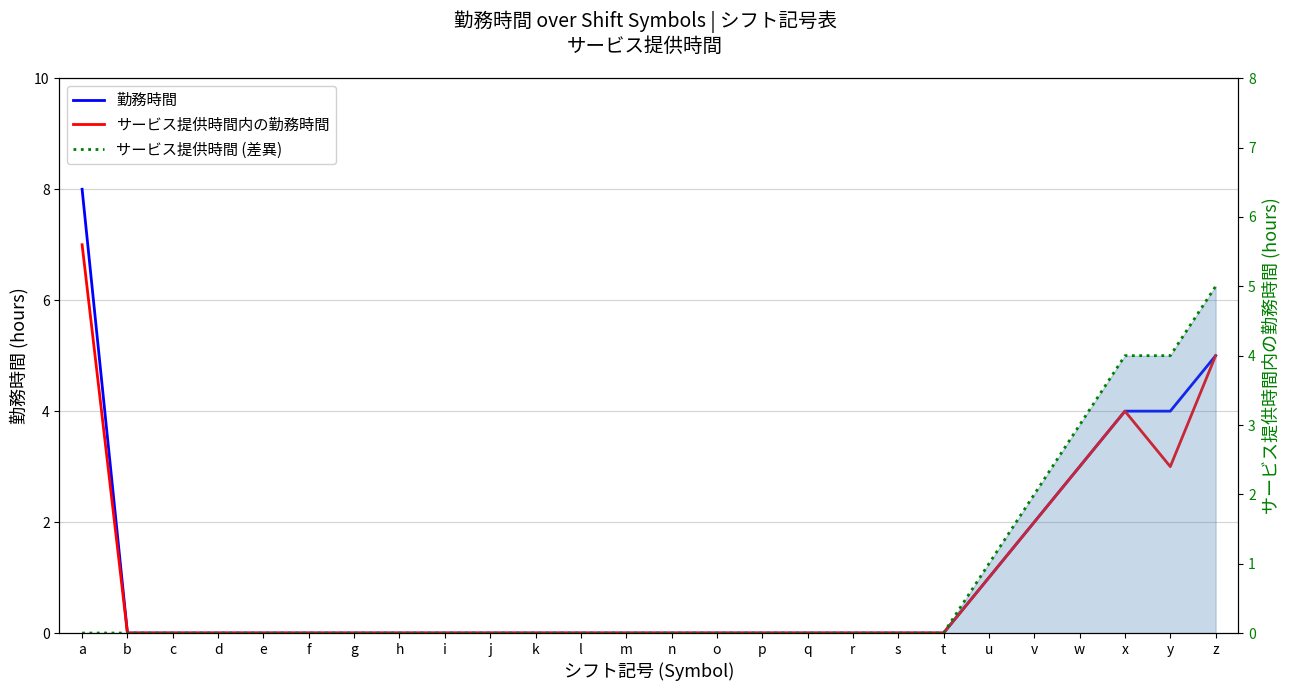

Which series changed the most between w and x?

勤務時間